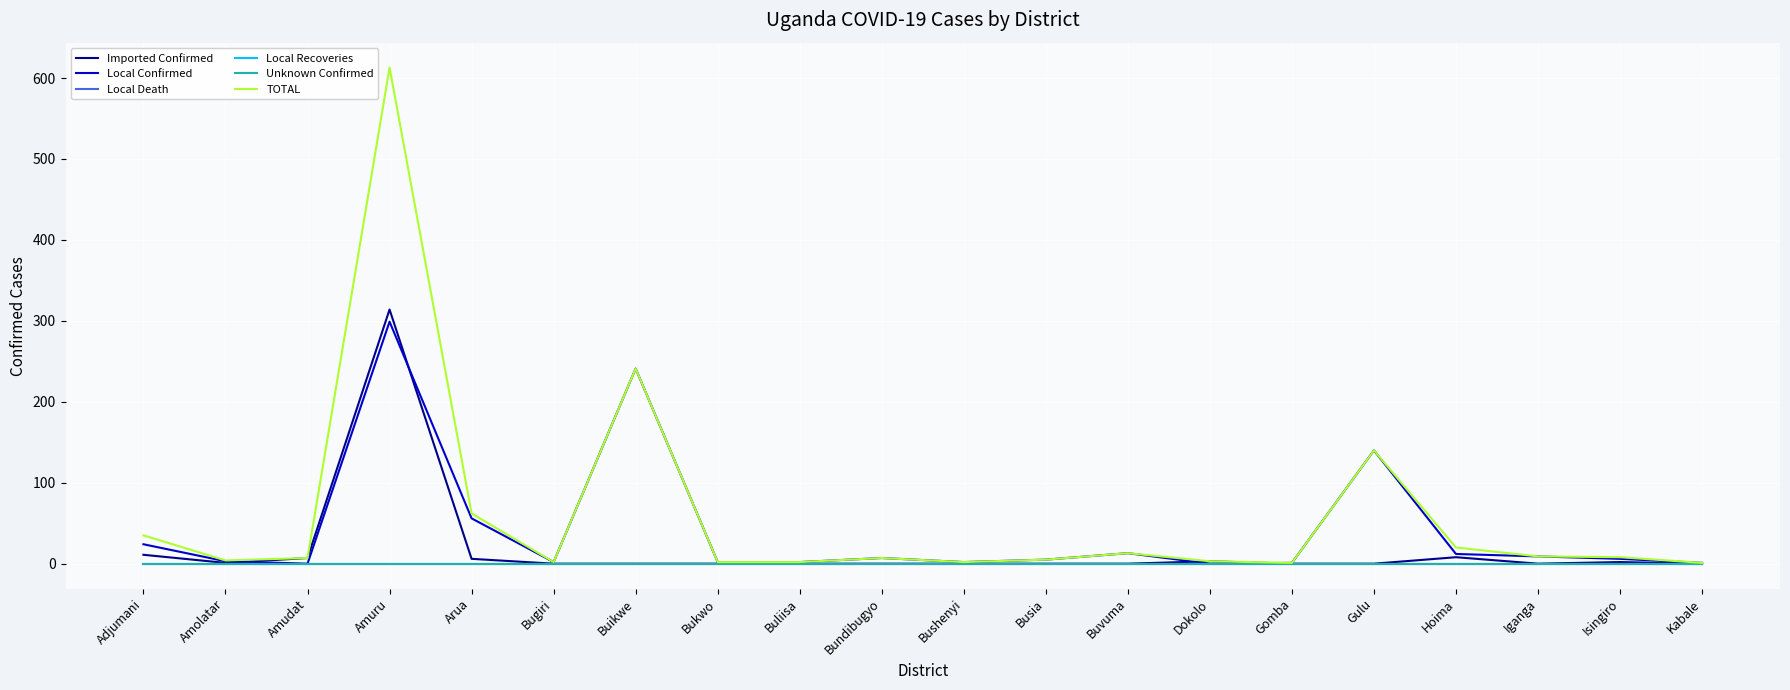

Which label corresponds to the smallest value in the chart?

Bugiri